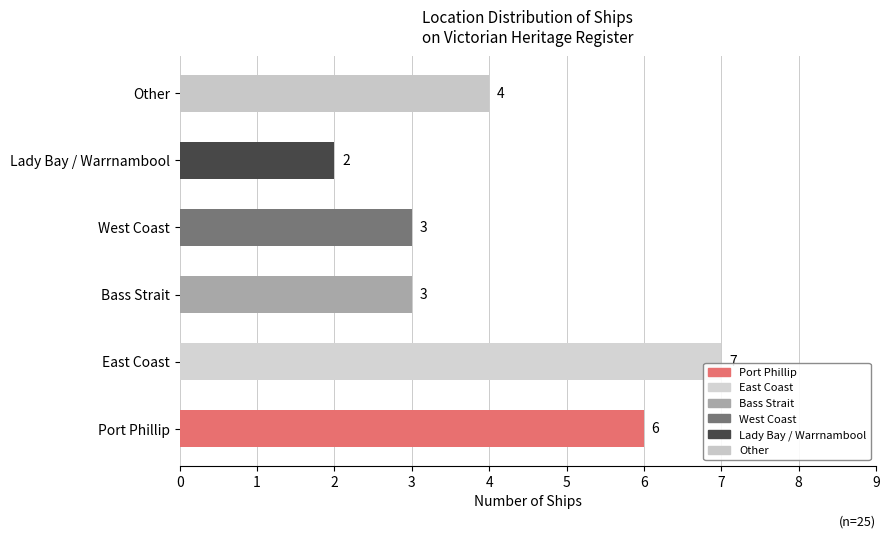

How many bars are there in total?

6